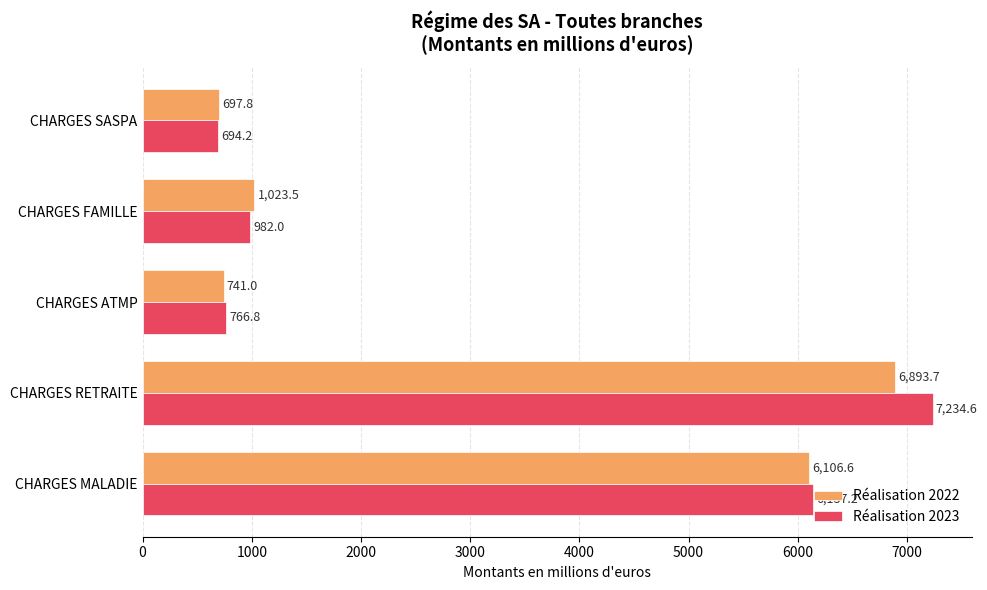

Which series has the largest total across all categories?

Réalisation 2023